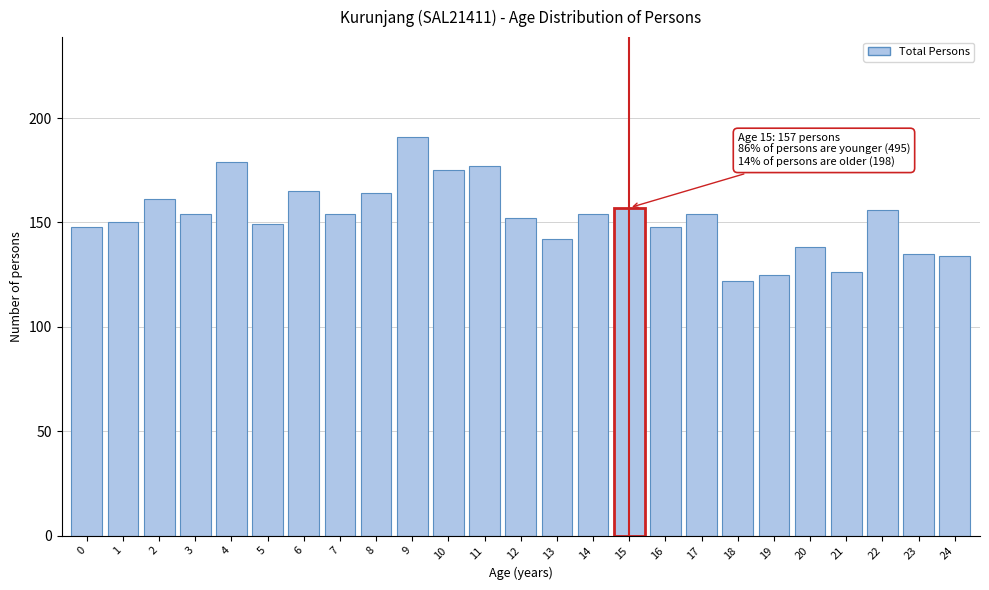

Reading left to right, extract all data points from this chart.

148	150	161	154	179	149	165	154	164	191	175	177	152	142	154	157	148	154	122	125	138	126	156	135	134